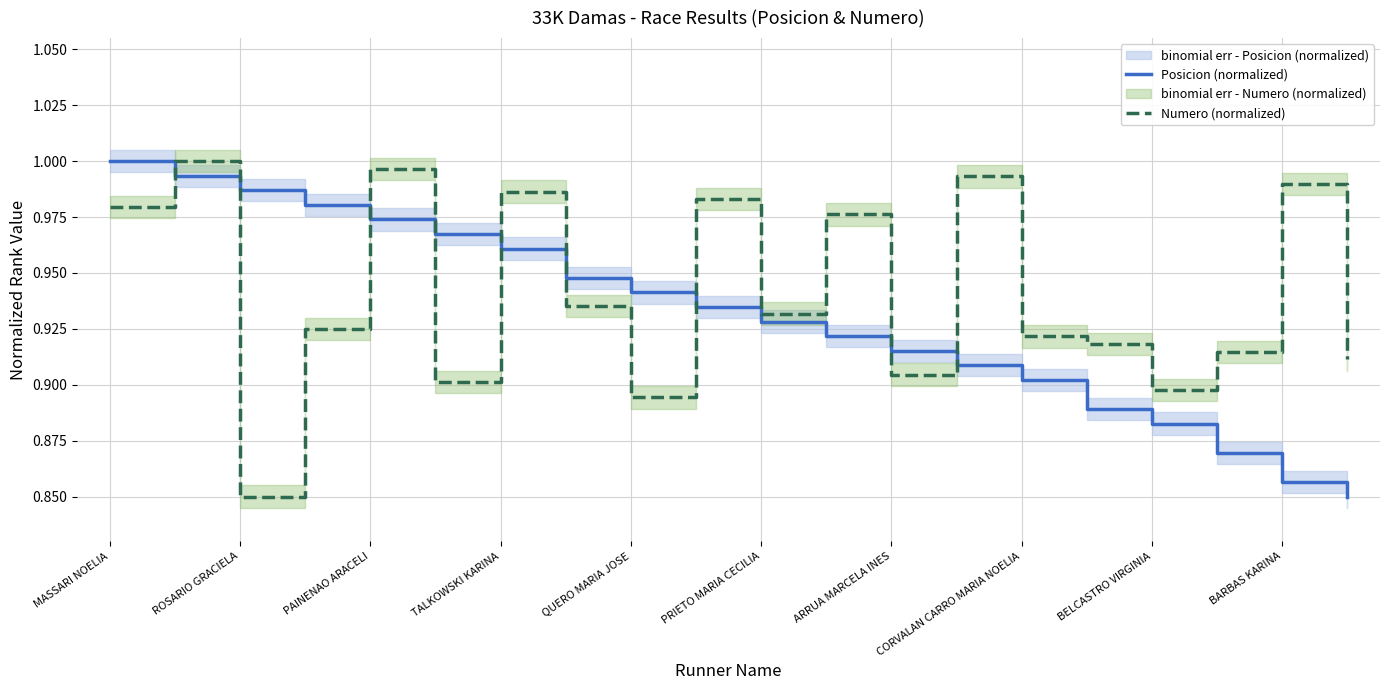

What are all the series names shown in the legend?

Posicion (normalized), Numero (normalized)